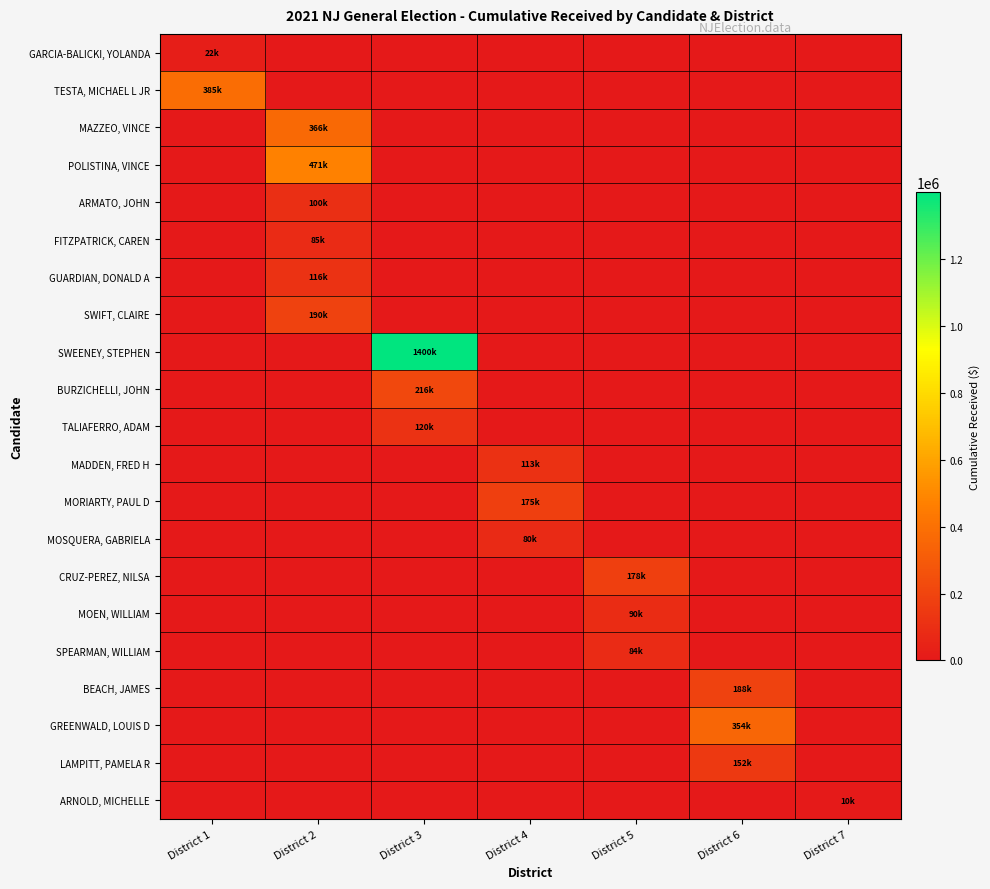

Reading right to left, transcribe all the data shown in this chart.

GARCIA-BALICKI, YOLANDA: District 7=0.0	District 6=0.0	District 5=0.0	District 4=0.0	District 3=0.0	District 2=0.0	District 1=21979.0
TESTA, MICHAEL L JR: District 7=0.0	District 6=0.0	District 5=0.0	District 4=0.0	District 3=0.0	District 2=0.0	District 1=385019.4
MAZZEO, VINCE: District 7=0.0	District 6=0.0	District 5=0.0	District 4=0.0	District 3=0.0	District 2=366365.0	District 1=0.0
POLISTINA, VINCE: District 7=0.0	District 6=0.0	District 5=0.0	District 4=0.0	District 3=0.0	District 2=470532.9	District 1=0.0
ARMATO, JOHN: District 7=0.0	District 6=0.0	District 5=0.0	District 4=0.0	District 3=0.0	District 2=99775.2	District 1=0.0
FITZPATRICK, CAREN: District 7=0.0	District 6=0.0	District 5=0.0	District 4=0.0	District 3=0.0	District 2=85125.2	District 1=0.0
GUARDIAN, DONALD A: District 7=0.0	District 6=0.0	District 5=0.0	District 4=0.0	District 3=0.0	District 2=116412.2	District 1=0.0
SWIFT, CLAIRE: District 7=0.0	District 6=0.0	District 5=0.0	District 4=0.0	District 3=0.0	District 2=190011.1	District 1=0.0
SWEENEY, STEPHEN: District 7=0.0	District 6=0.0	District 5=0.0	District 4=0.0	District 3=1399520.7	District 2=0.0	District 1=0.0
BURZICHELLI, JOHN: District 7=0.0	District 6=0.0	District 5=0.0	District 4=0.0	District 3=215747.2	District 2=0.0	District 1=0.0
TALIAFERRO, ADAM: District 7=0.0	District 6=0.0	District 5=0.0	District 4=0.0	District 3=120011.0	District 2=0.0	District 1=0.0
MADDEN, FRED H: District 7=0.0	District 6=0.0	District 5=0.0	District 4=113225.9	District 3=0.0	District 2=0.0	District 1=0.0
MORIARTY, PAUL D: District 7=0.0	District 6=0.0	District 5=0.0	District 4=175430.0	District 3=0.0	District 2=0.0	District 1=0.0
MOSQUERA, GABRIELA: District 7=0.0	District 6=0.0	District 5=0.0	District 4=80131.3	District 3=0.0	District 2=0.0	District 1=0.0
CRUZ-PEREZ, NILSA: District 7=0.0	District 6=0.0	District 5=177958.0	District 4=0.0	District 3=0.0	District 2=0.0	District 1=0.0
MOEN, WILLIAM: District 7=0.0	District 6=0.0	District 5=89530.6	District 4=0.0	District 3=0.0	District 2=0.0	District 1=0.0
SPEARMAN, WILLIAM: District 7=0.0	District 6=0.0	District 5=84443.3	District 4=0.0	District 3=0.0	District 2=0.0	District 1=0.0
BEACH, JAMES: District 7=0.0	District 6=188369.7	District 5=0.0	District 4=0.0	District 3=0.0	District 2=0.0	District 1=0.0
GREENWALD, LOUIS D: District 7=0.0	District 6=354195.2	District 5=0.0	District 4=0.0	District 3=0.0	District 2=0.0	District 1=0.0
LAMPITT, PAMELA R: District 7=0.0	District 6=151647.9	District 5=0.0	District 4=0.0	District 3=0.0	District 2=0.0	District 1=0.0
ARNOLD, MICHELLE: District 7=9814.0	District 6=0.0	District 5=0.0	District 4=0.0	District 3=0.0	District 2=0.0	District 1=0.0